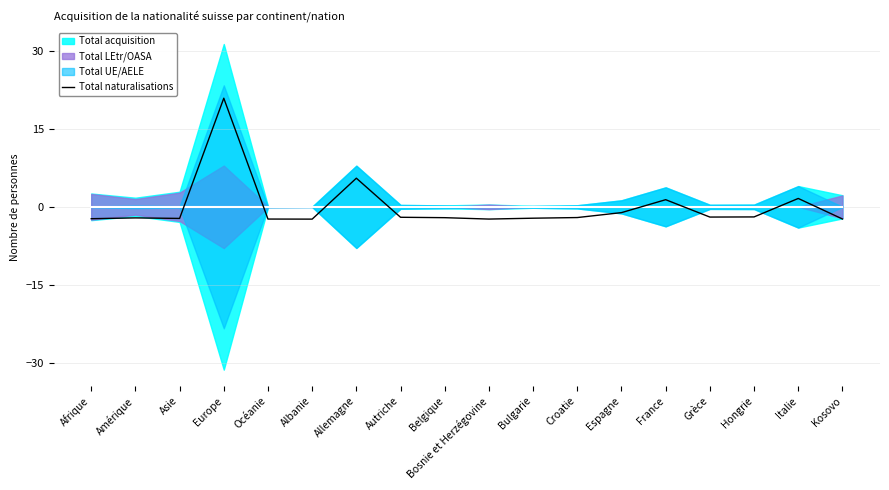

What is the change in value from Asie to Grèce?

+0.3